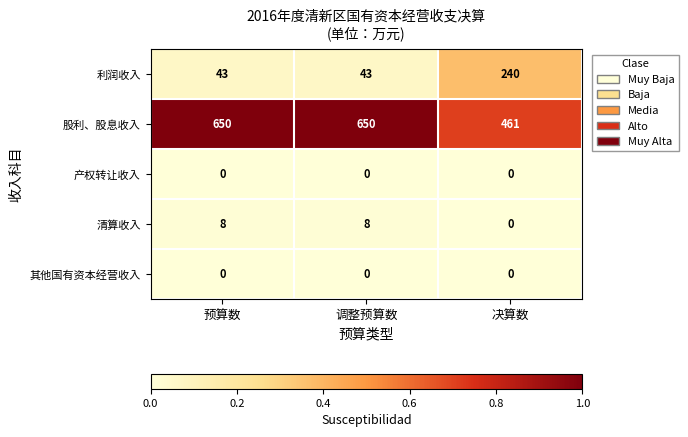

At how many categories does at least one series exceed 0?

3